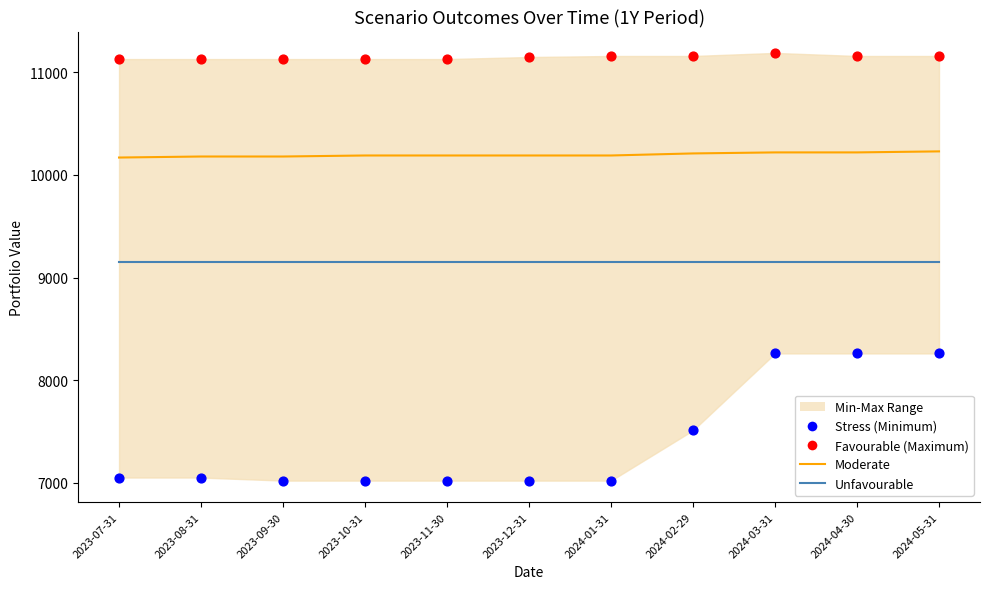

Is the value of Stress (Min) at 2024-03-31 greater than the value of Unfavourable at 2023-12-31?

No